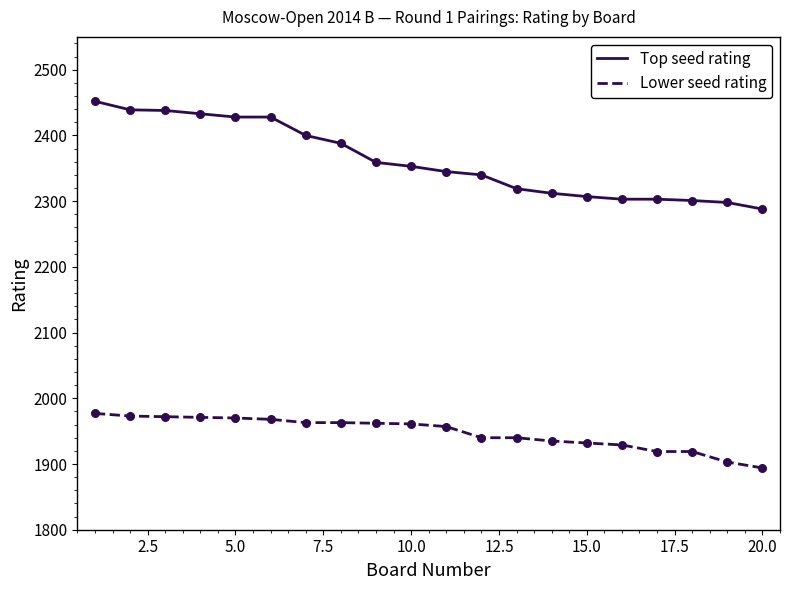

What are all the series names shown in the legend?

Top seed rating, Lower seed rating